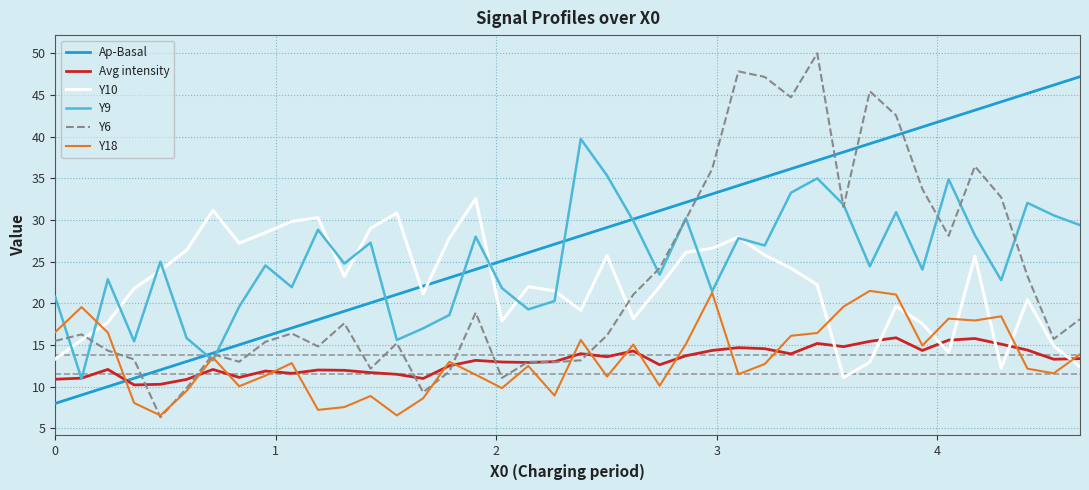

What are all the series names shown in the legend?

Ap-Basal, Avg intensity, Y10, Y9, Y6, Y18